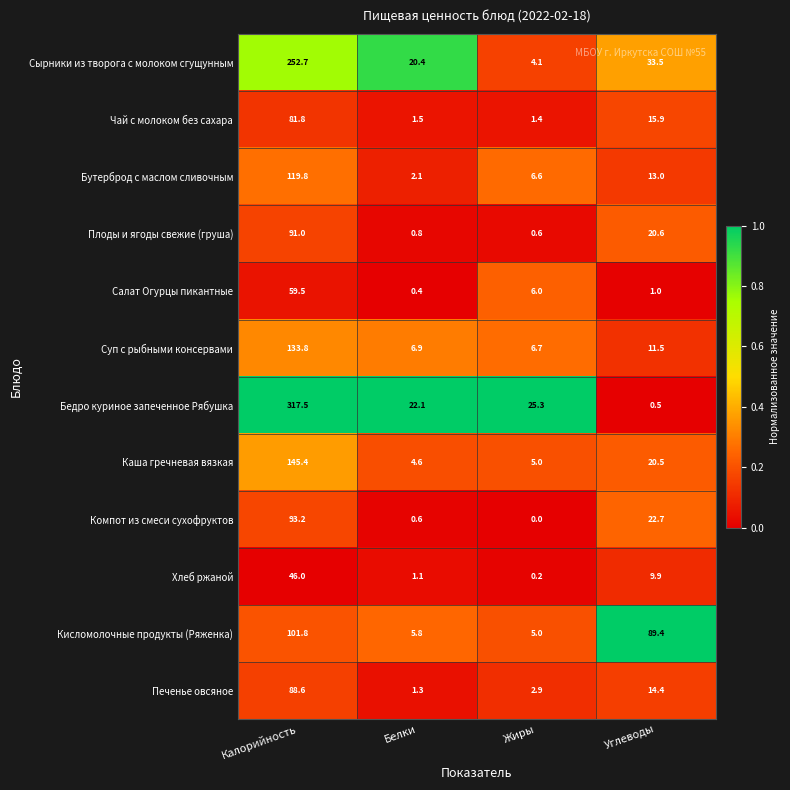

What is the difference between the second highest and minimum values in the Бутерброд с маслом сливочным series?

10.9